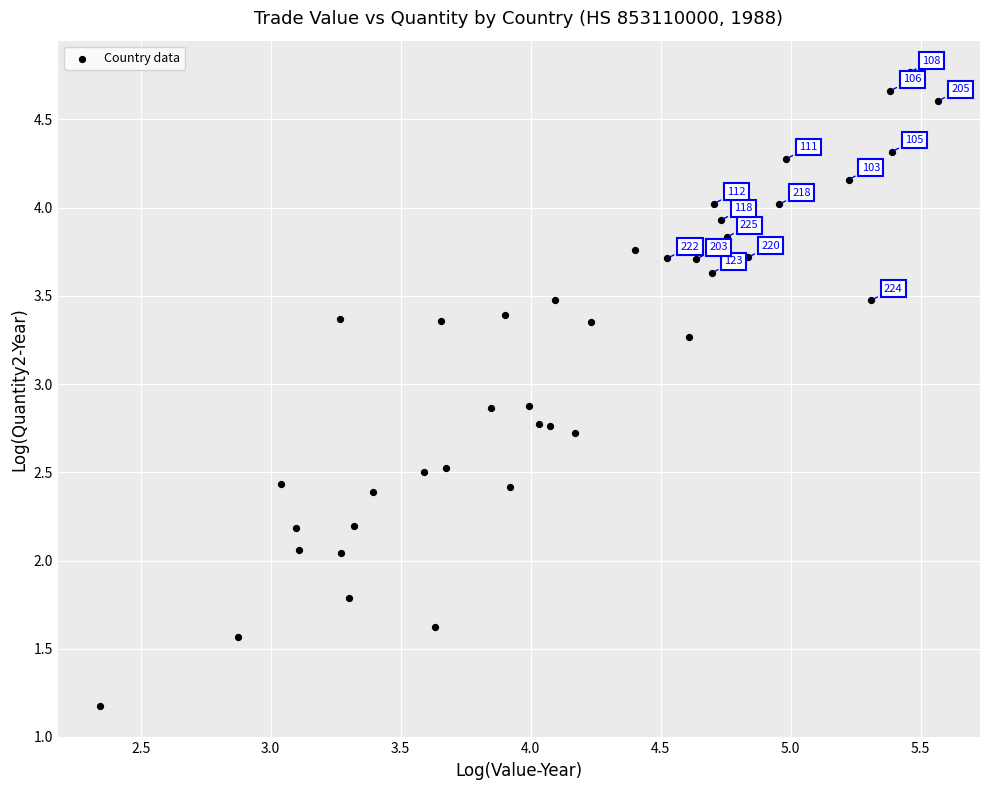

What is the range of X values (max minus min)?

3.2